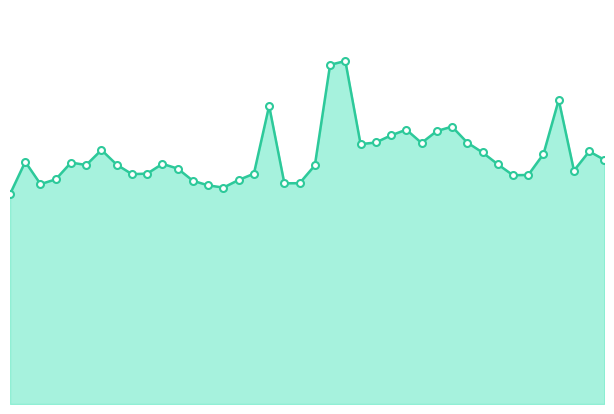

Does the chart have visible grid lines?

No